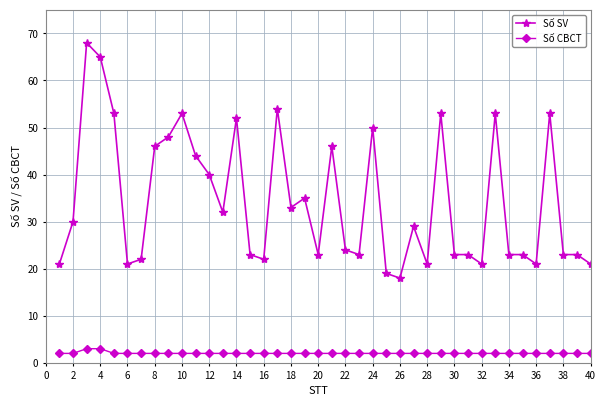

At how many categories does at least one series exceed 14?

40